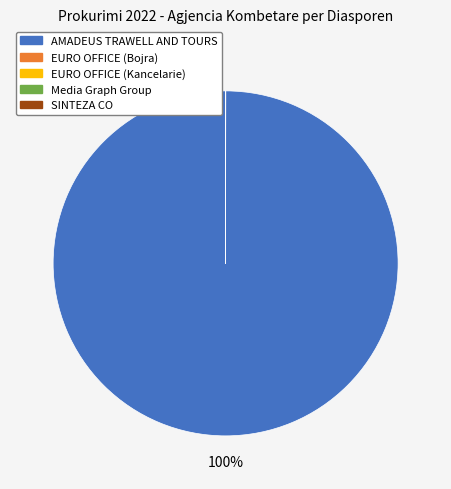

To the nearest percent, what portion does AMADEUS TRAWELL AND TOURS represent?

100%